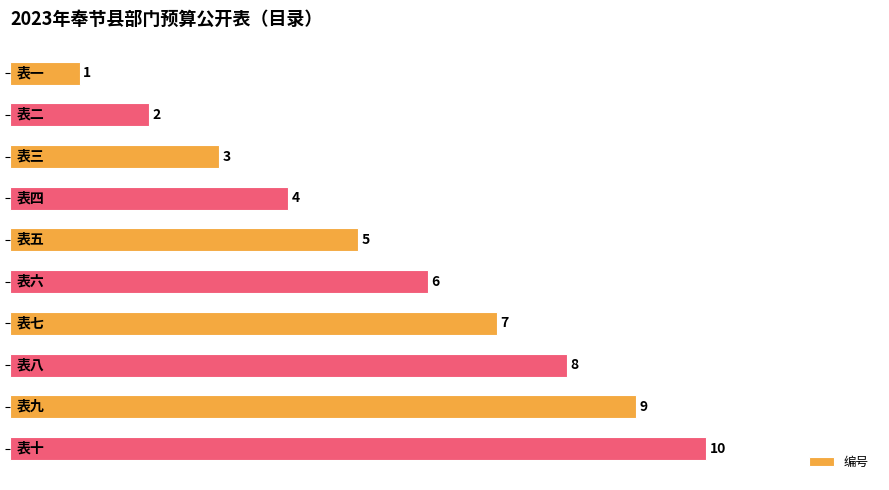

How many values are below 6?

5